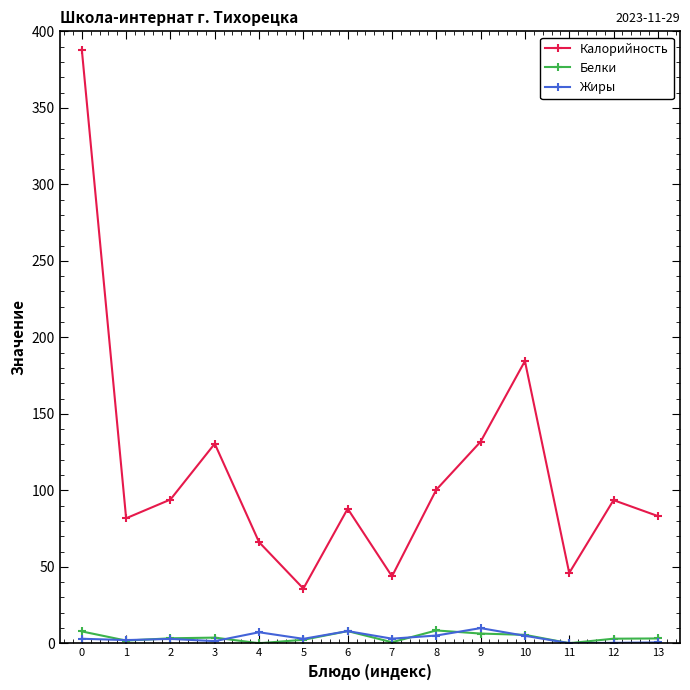

What is the maximum value shown in the chart?

388.0